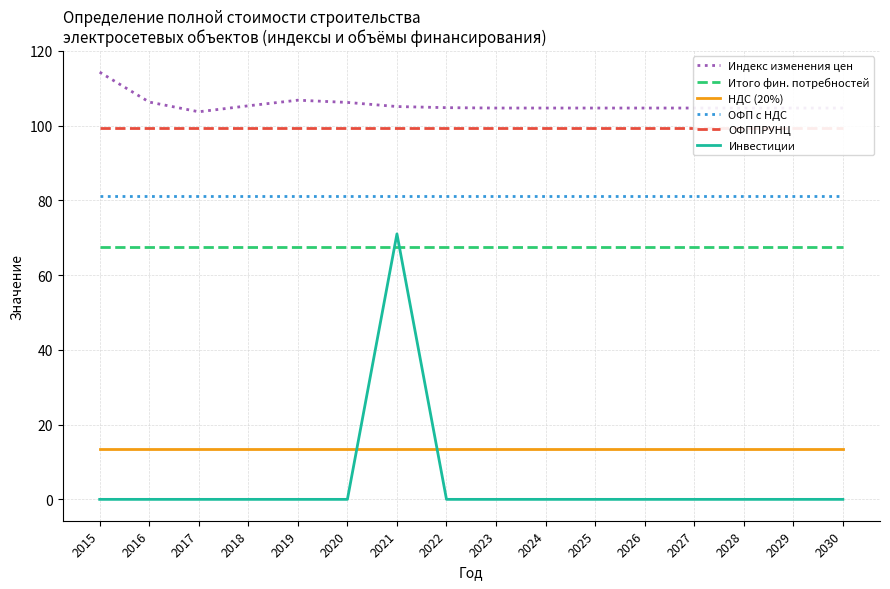

Which series has the widest spread of values?

Инвестиции